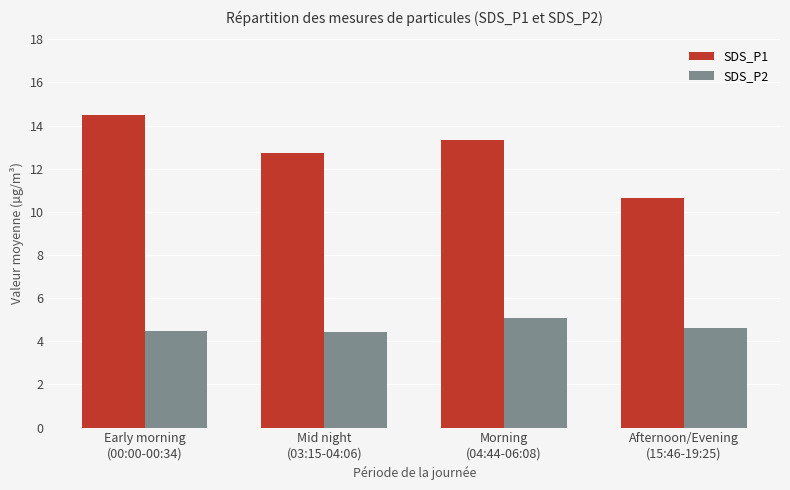

At how many categories does at least one series exceed 10?

4